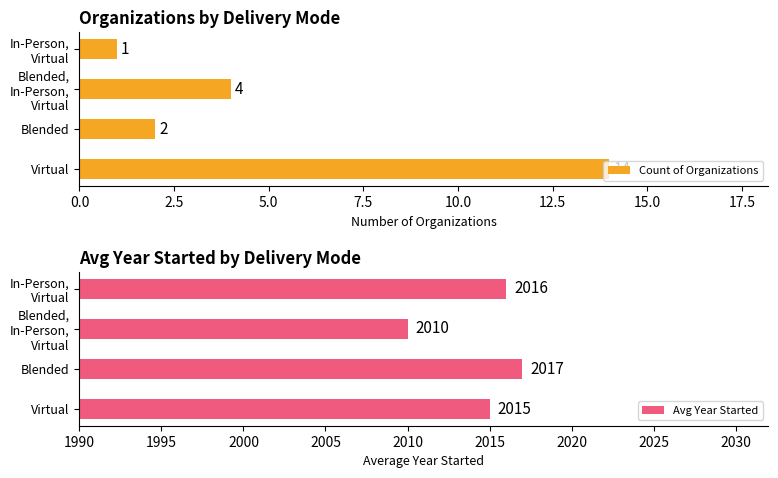

What is the smallest value displayed?

1